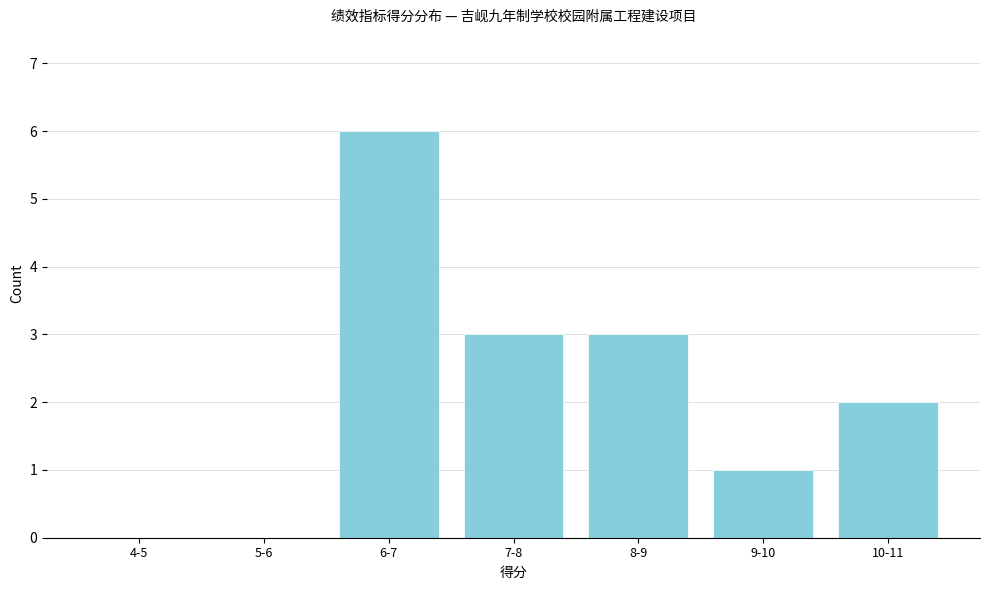

Reading left to right, what are all the values shown in this chart?

4-5=0	5-6=0	6-7=6	7-8=3	8-9=3	9-10=1	10-11=2